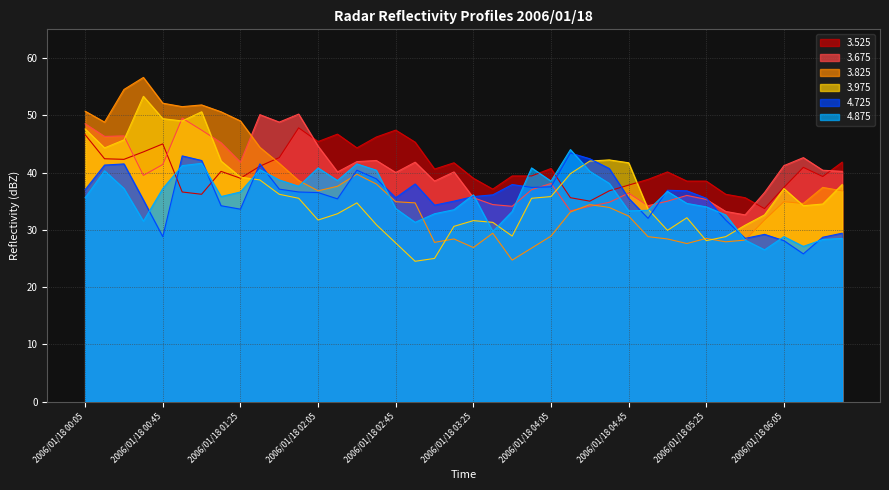

Rank the series at 2006/01/18 03:55 from highest to lowest value.

4.875, 3.525, 4.725, 3.675, 3.975, 3.825